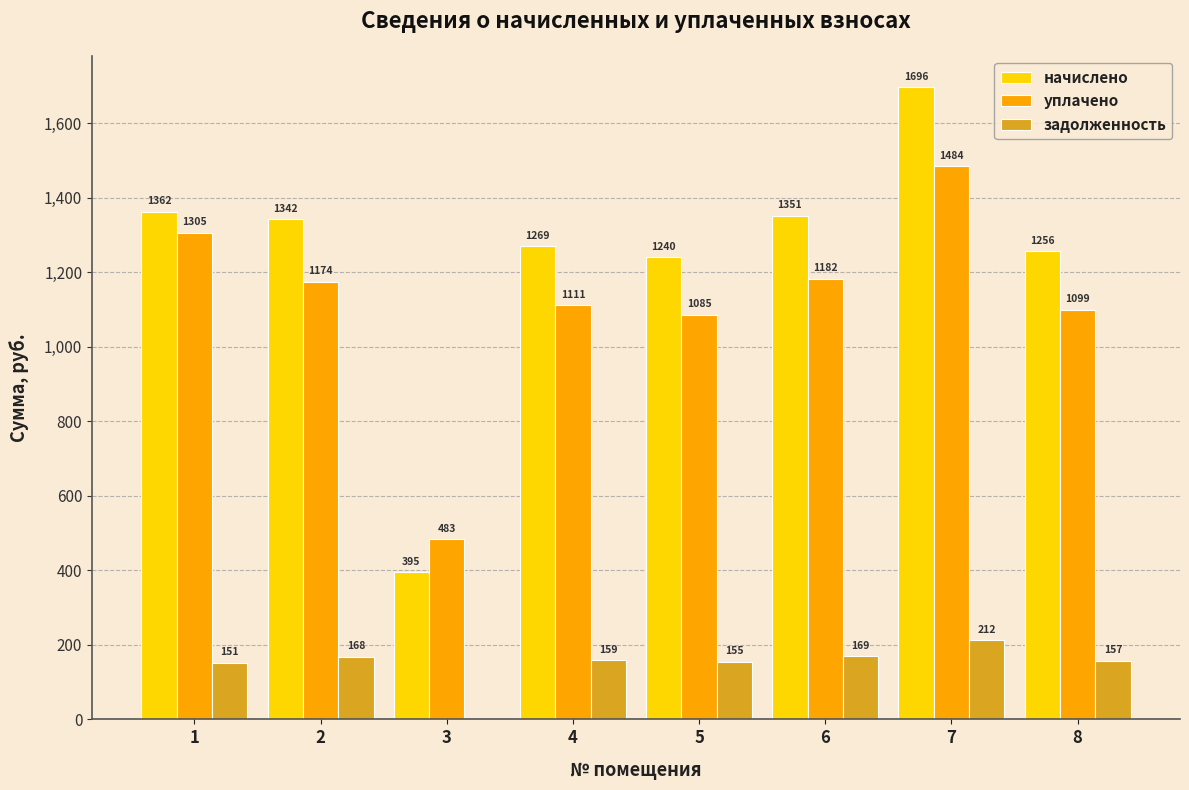

The value of начислено at 1 is 835.5. True or false?

False